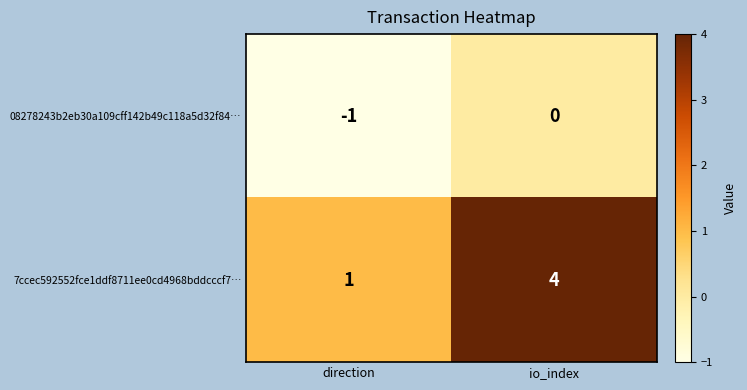

What is the approximate value of 7ccec592552fce1ddf8711ee0cd4968bddcccf7… at io_index?

4